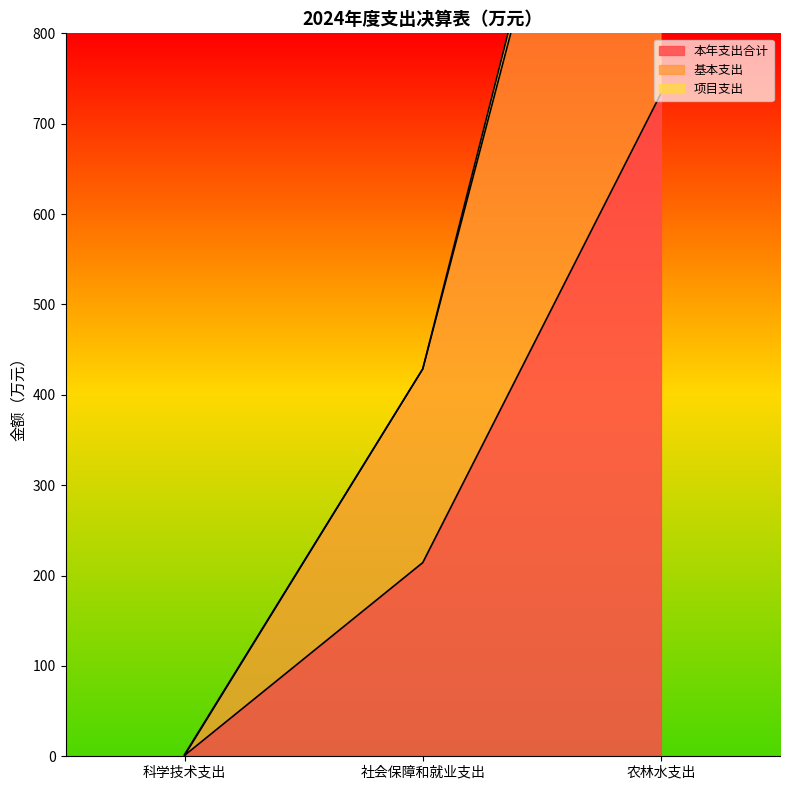

At which label does 基本支出 reach its minimum?

科学技术支出